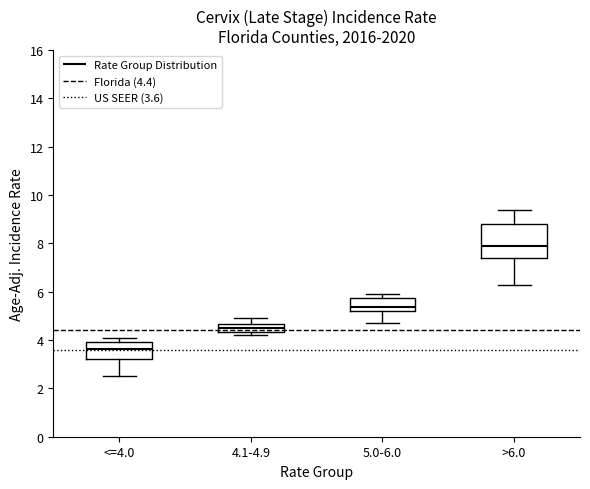

Which box's median line is the lowest?

<=4.0